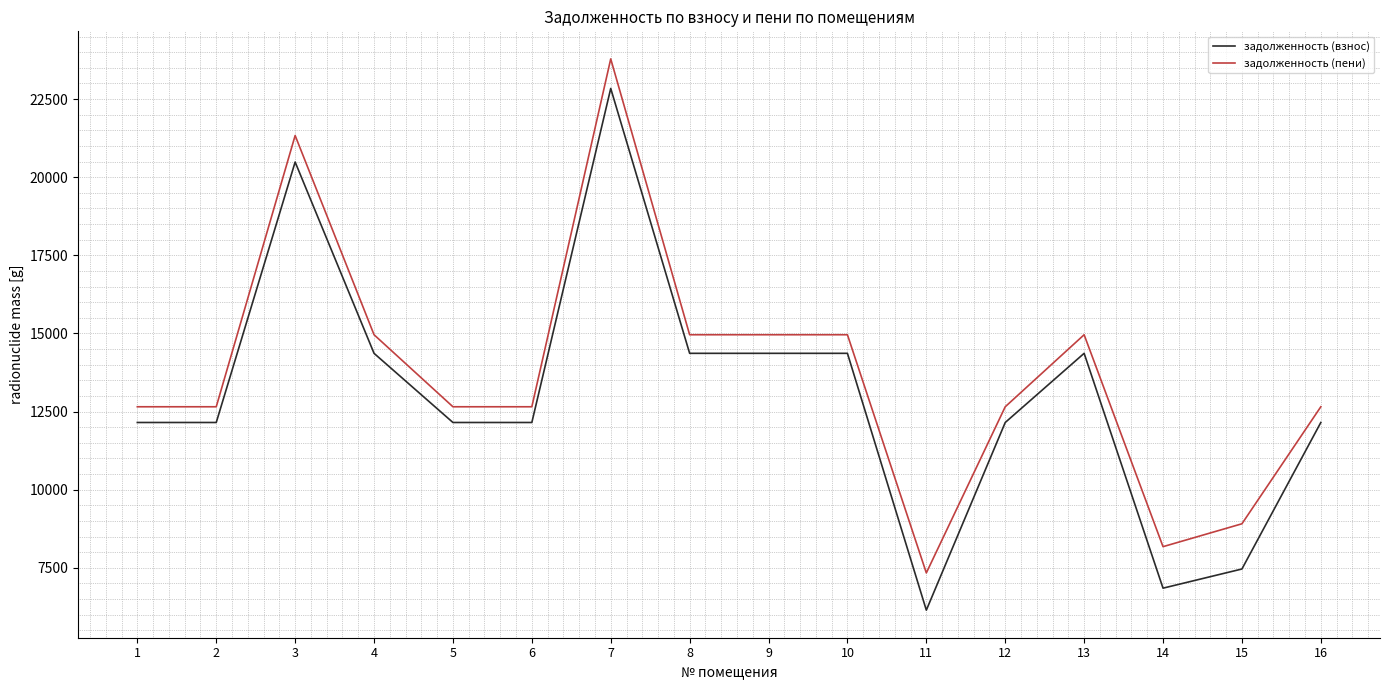

At which label does задолженность (взнос) first exceed 12148?

1